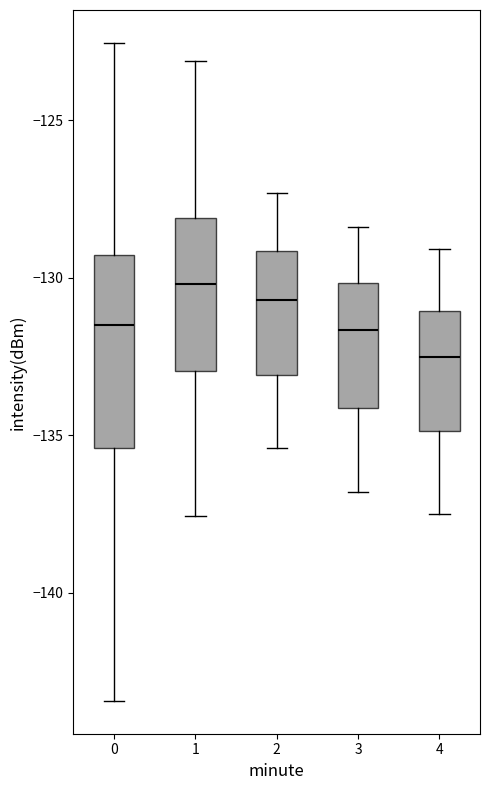

Reading left to right, read every box against the y-axis: the position of its median line, the range the box covers, and the ends of its whiskers. The values are not printed on the chart, so give them approximately, as read against the axis.

0: median -131.5, box -135.5 to -129.5, whiskers -143.5 to -122.5
1: median -130.0, box -133.0 to -128.0, whiskers -137.5 to -123.0
2: median -130.5, box -133.0 to -129.0, whiskers -135.5 to -127.5
3: median -131.5, box -134.0 to -130.0, whiskers -137.0 to -128.5
4: median -132.5, box -135.0 to -131.0, whiskers -137.5 to -129.0